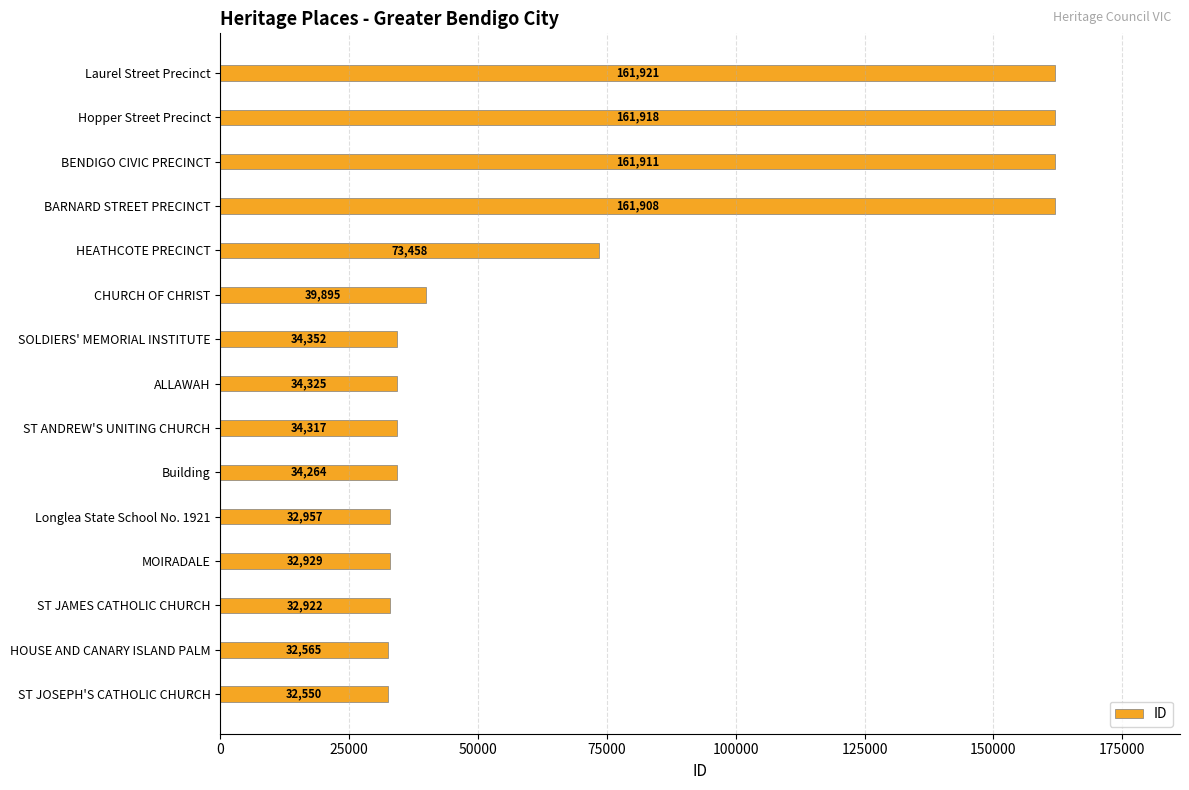

True or false: the data shows 39895 at CHURCH OF CHRIST.

True